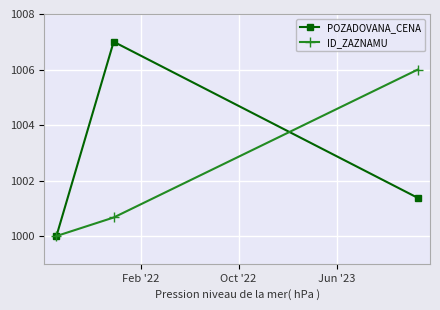

What is the minimum value for ID_ZAZNAMU?

1000.0